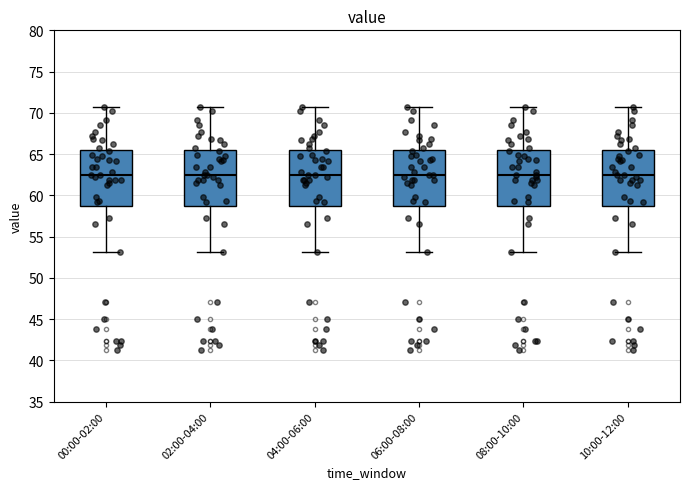

Reading left to right, transcribe this box plot: for each box, give where its median line is, the range the box spans, and where its two whiskers end, as read against the y-axis. The values are not printed on the chart, so give them approximately, as read against the axis.

00:00-02:00: median 62.5, box 58.5 to 65.5, whiskers 53.0 to 70.5
02:00-04:00: median 62.5, box 58.5 to 65.5, whiskers 53.0 to 70.5
04:00-06:00: median 62.5, box 58.5 to 65.5, whiskers 53.0 to 70.5
06:00-08:00: median 62.5, box 58.5 to 65.5, whiskers 53.0 to 70.5
08:00-10:00: median 62.5, box 58.5 to 65.5, whiskers 53.0 to 70.5
10:00-12:00: median 62.5, box 58.5 to 65.5, whiskers 53.0 to 70.5